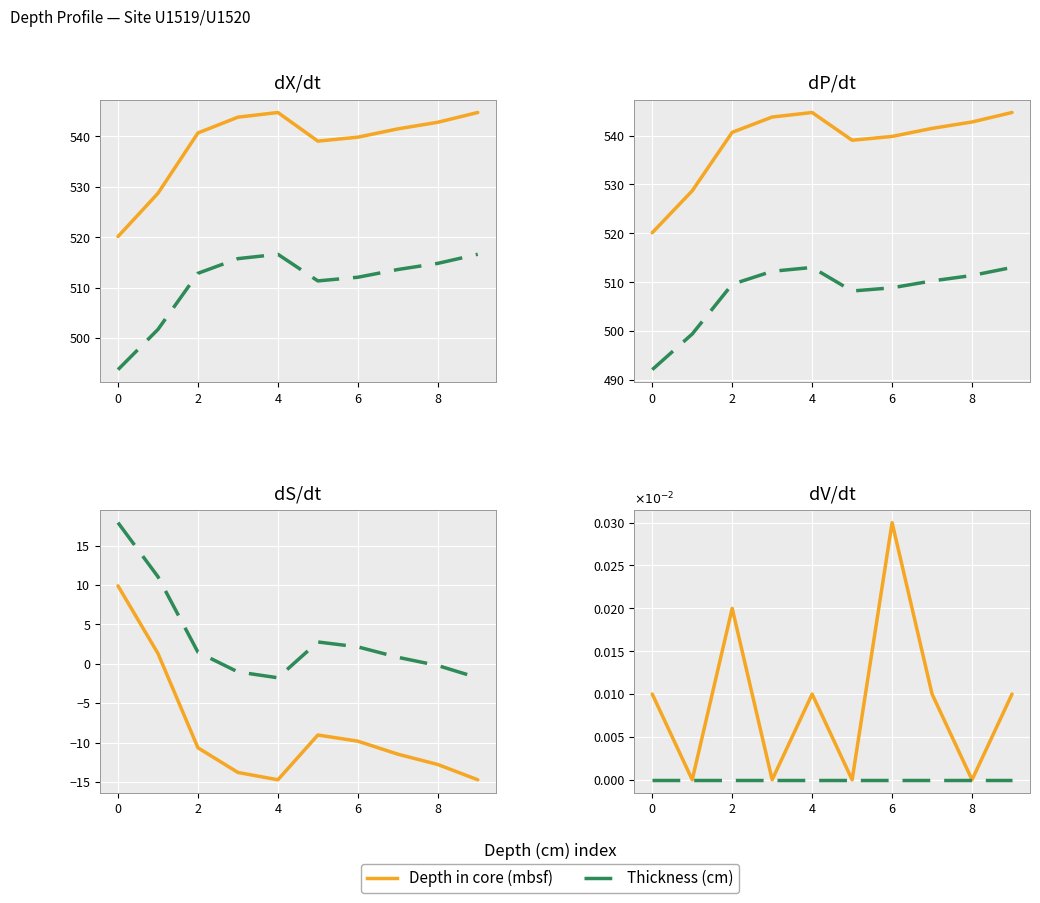

Which series has the largest range (max minus min)?

Depth in core (mbsf)